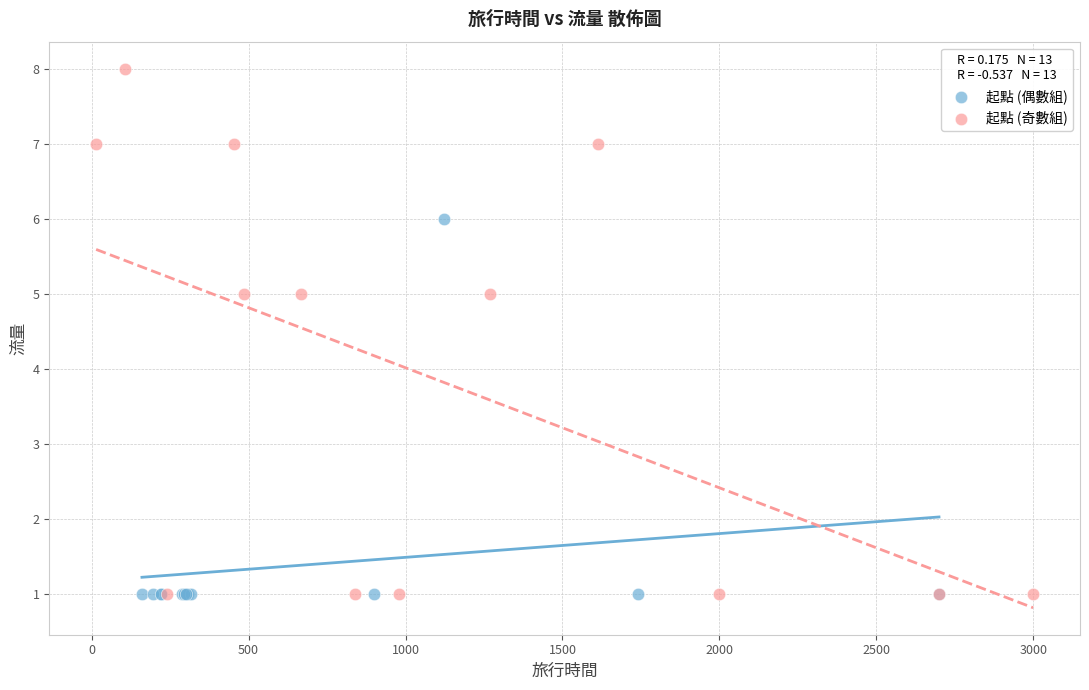

Which series has the largest Y range (max minus min)?

起點 (奇數組)